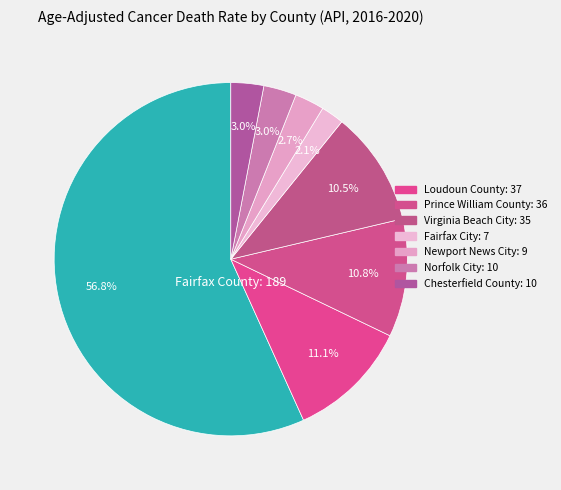

What is the smallest slice in the pie chart?

Fairfax City